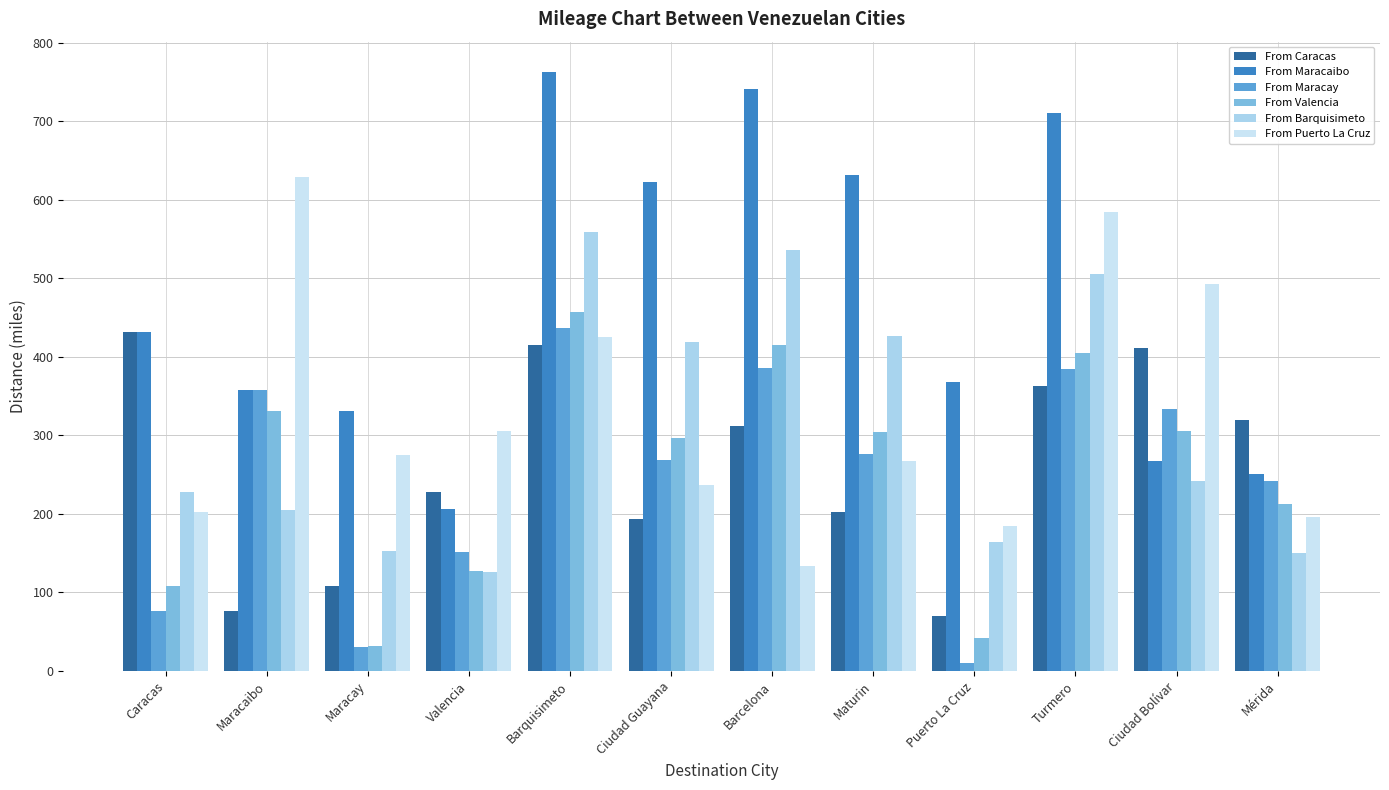

What is the sum of all From Maracaibo values?

5681